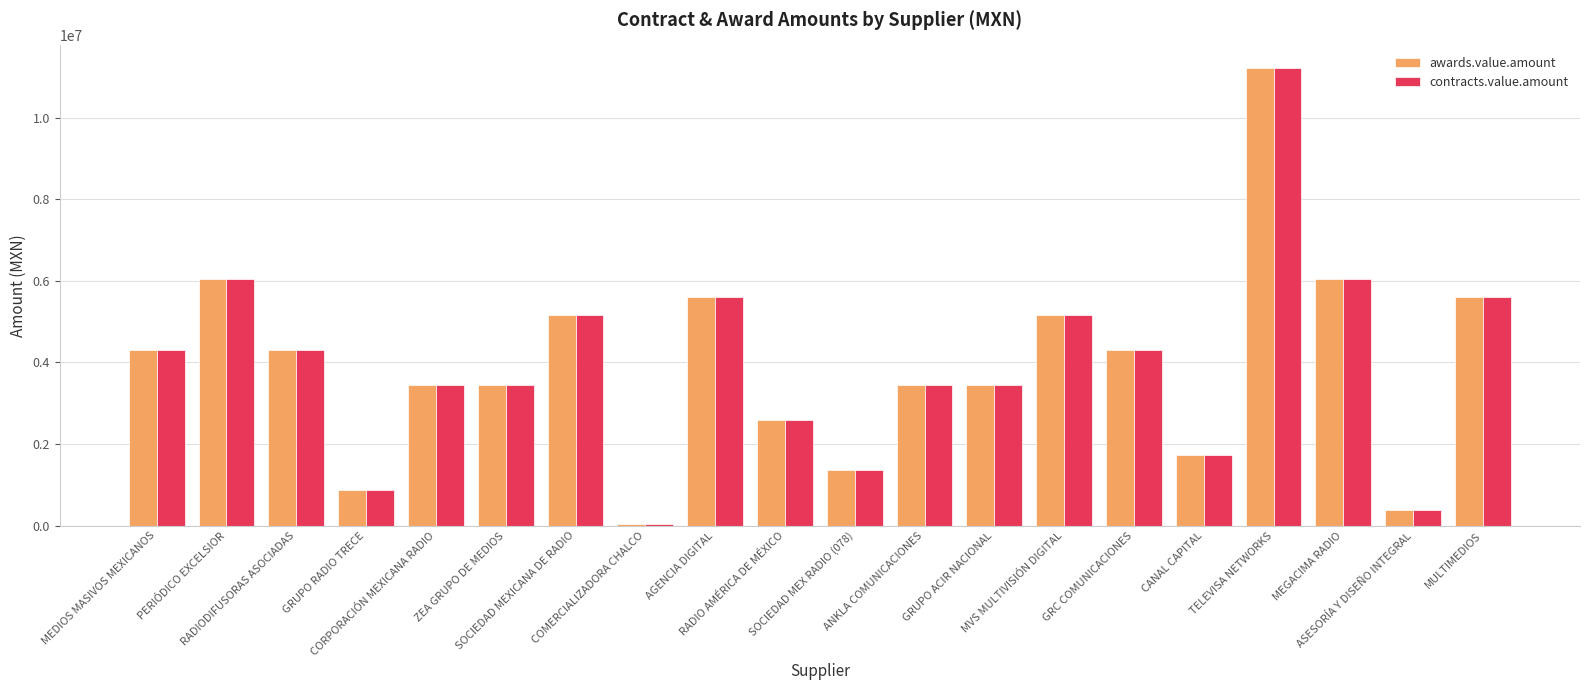

What is the sum of all contracts.value.amount values?

78488027.9